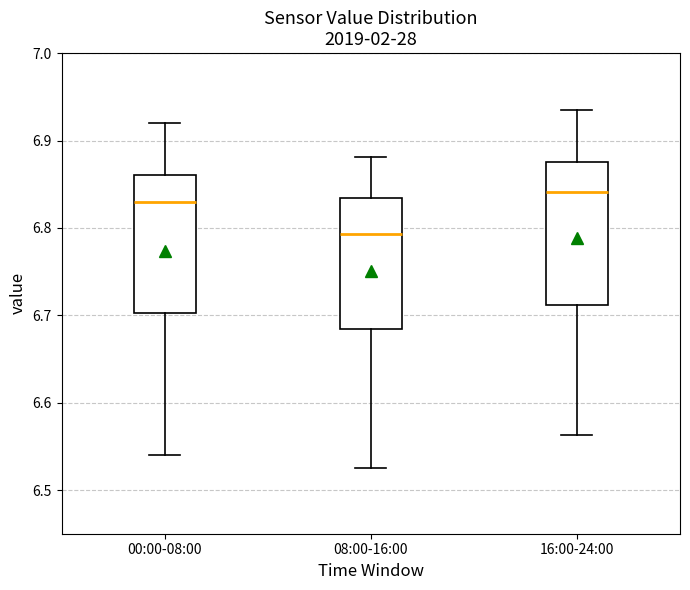

Reading left to right, transcribe this box plot: for each box, give where its median line is, the range the box spans, and where its two whiskers end, as read against the y-axis. The values are not printed on the chart, so give them approximately, as read against the axis.

00:00-08:00: median 6.83, box 6.70 to 6.86, whiskers 6.54 to 6.92
08:00-16:00: median 6.79, box 6.68 to 6.83, whiskers 6.52 to 6.88
16:00-24:00: median 6.84, box 6.71 to 6.88, whiskers 6.56 to 6.93